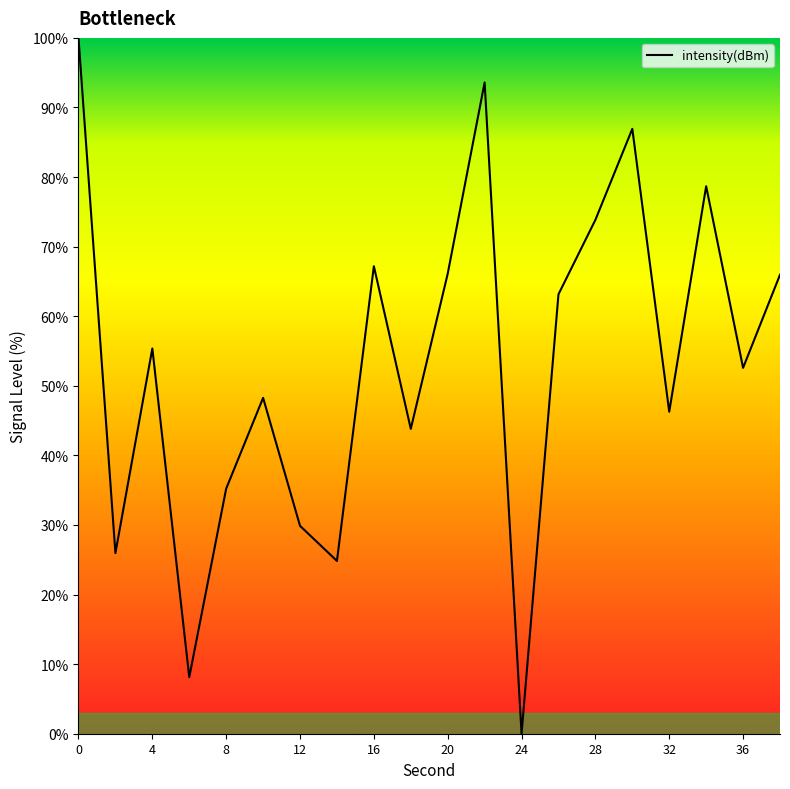

Does the chart display data point markers on the line(s)?

No